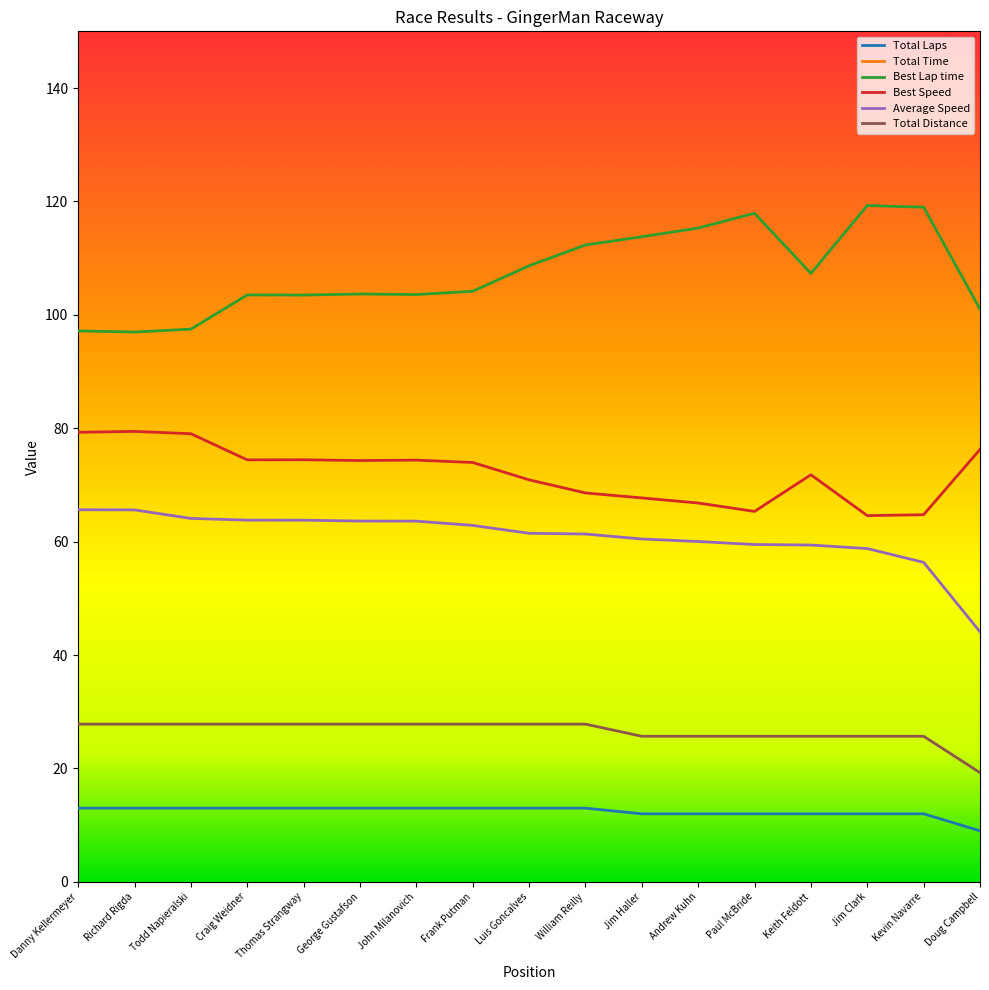

Which category has the lowest value in the Best Speed series?

Jim Clark